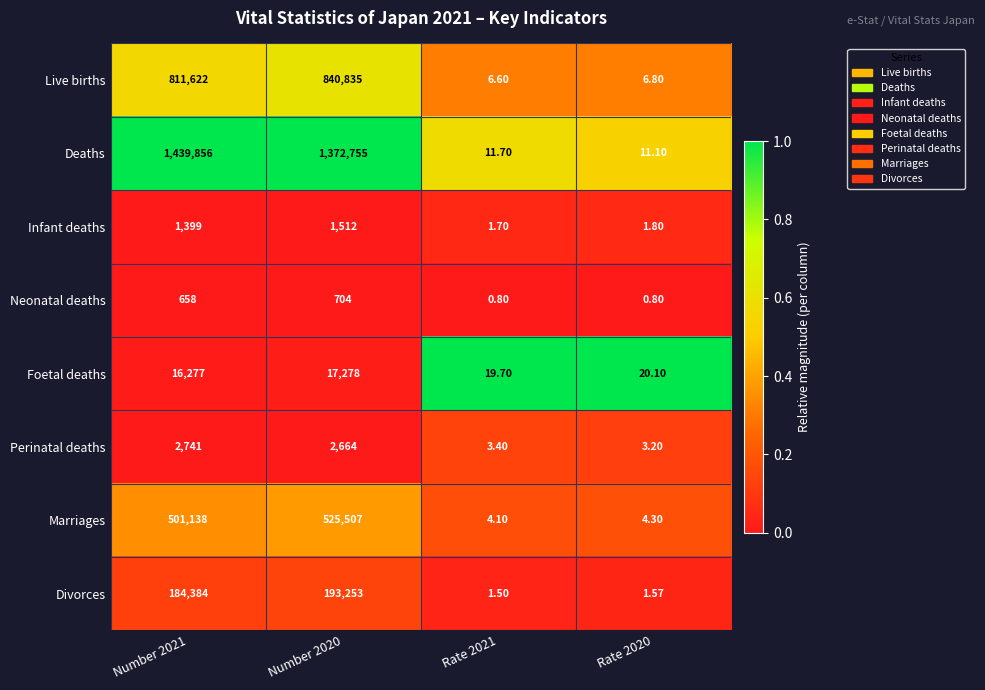

Which label corresponds to the largest value in the chart?

Number 2021